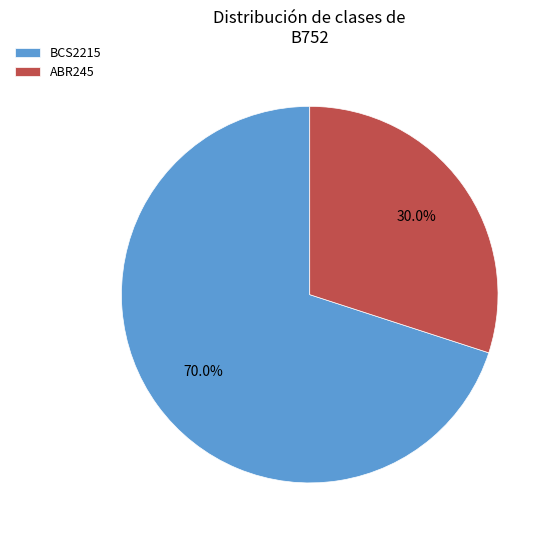

Is the sum of BCS2215 and ABR245 greater than half?

Yes